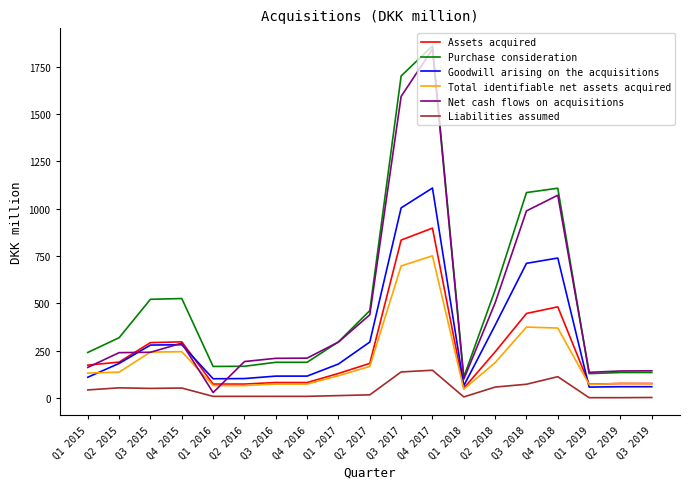

At which category is the sum across all series the highest?

Q4 2017